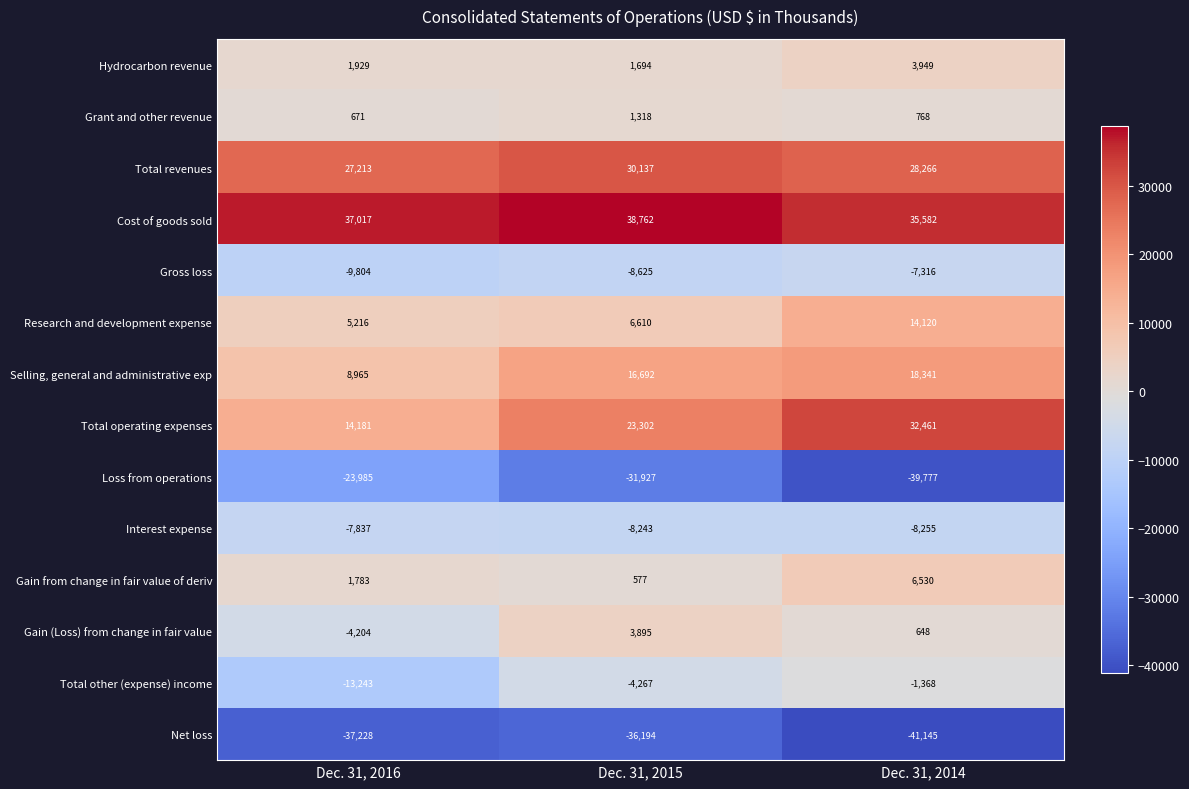

At how many categories does at least one series exceed 19722?

3